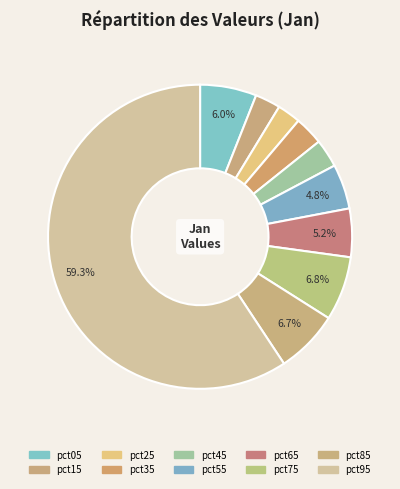

To the nearest percent, what is the combined percentage of pct45 and pct85?

10%